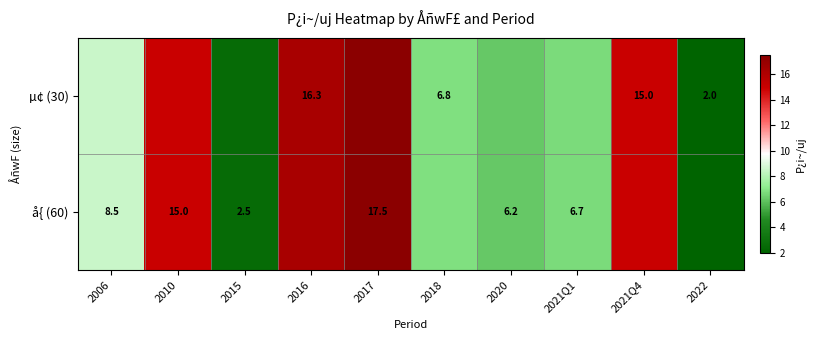

Is it true that µ¢ (30) equals 26.0 at 2021Q4?

False